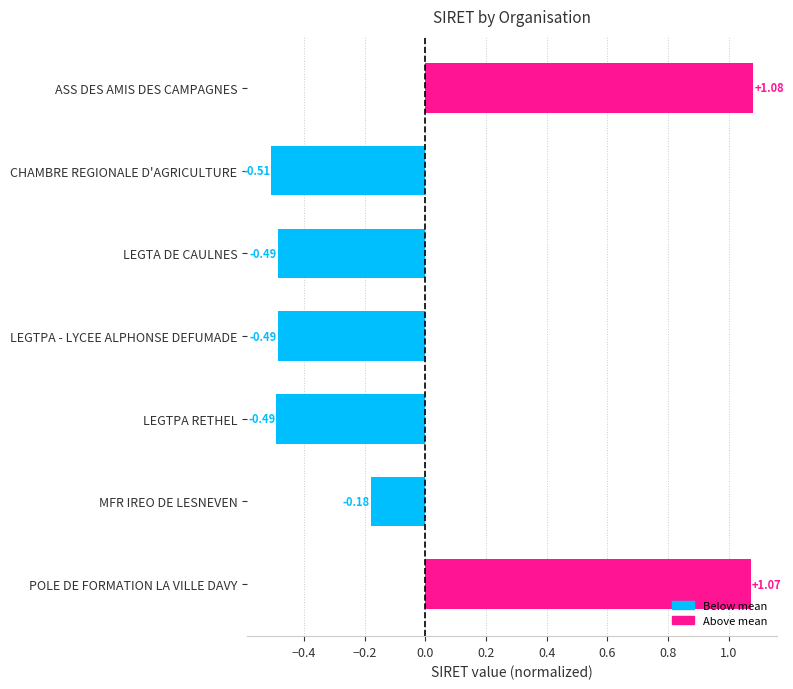

What is the change in value from CHAMBRE REGIONALE D'AGRICULTURE to MFR IREO DE LESNEVEN?

+0.3